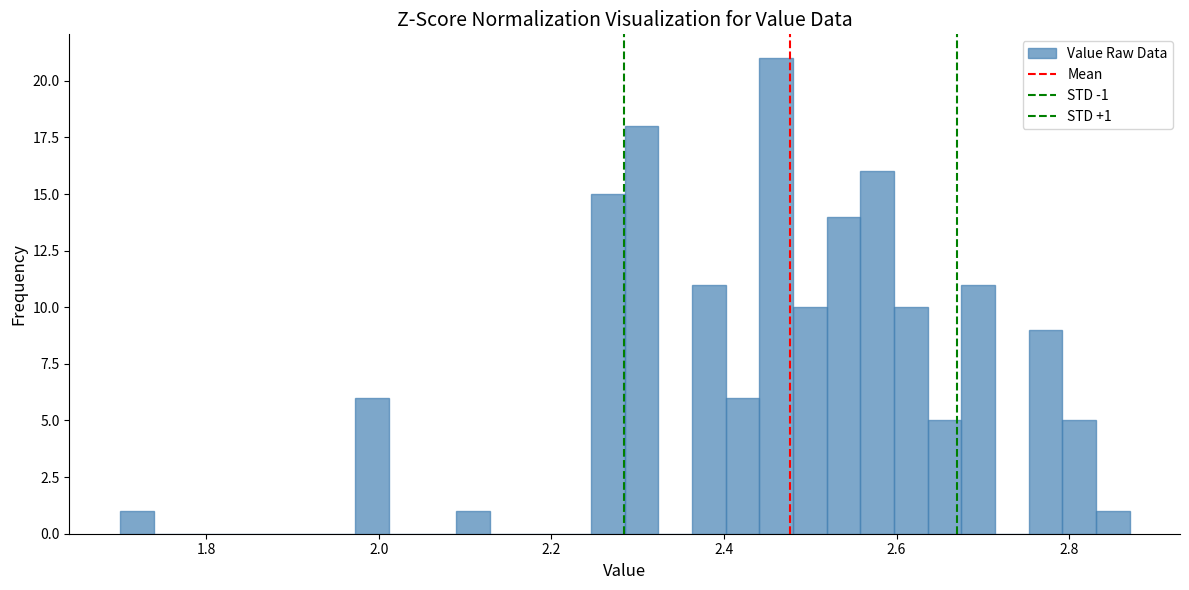

Read against the x-axis, roughly where is the centre of the tallest bar?

2.46